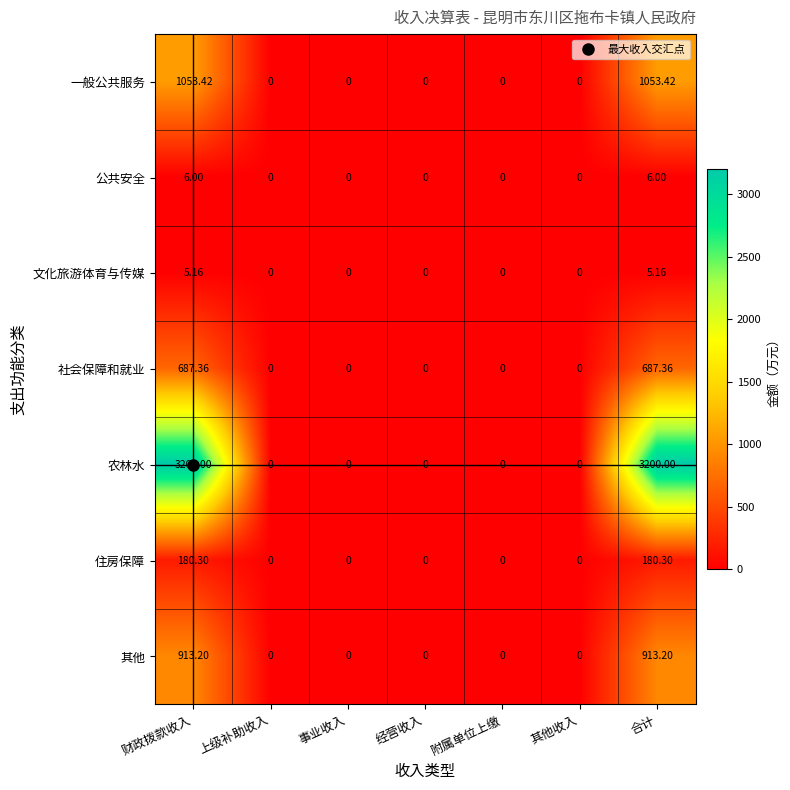

List the series in order of their peak value, highest first.

农林水, 一般公共服务, 其他, 社会保障和就业, 住房保障, 公共安全, 文化旅游体育与传媒